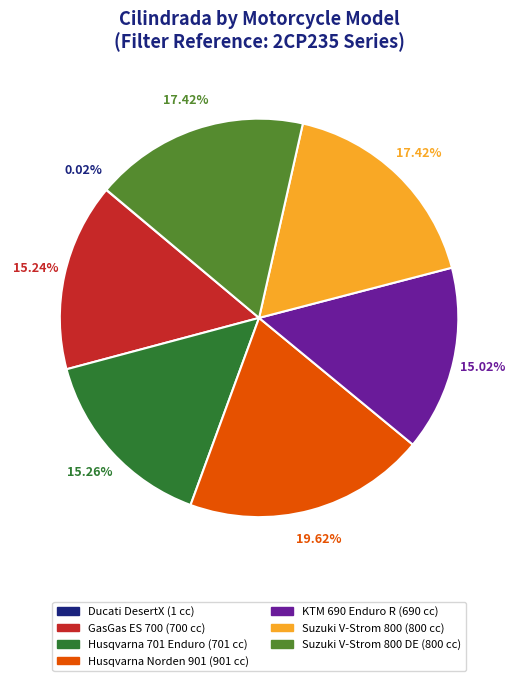

Does any single category account for the majority?

No